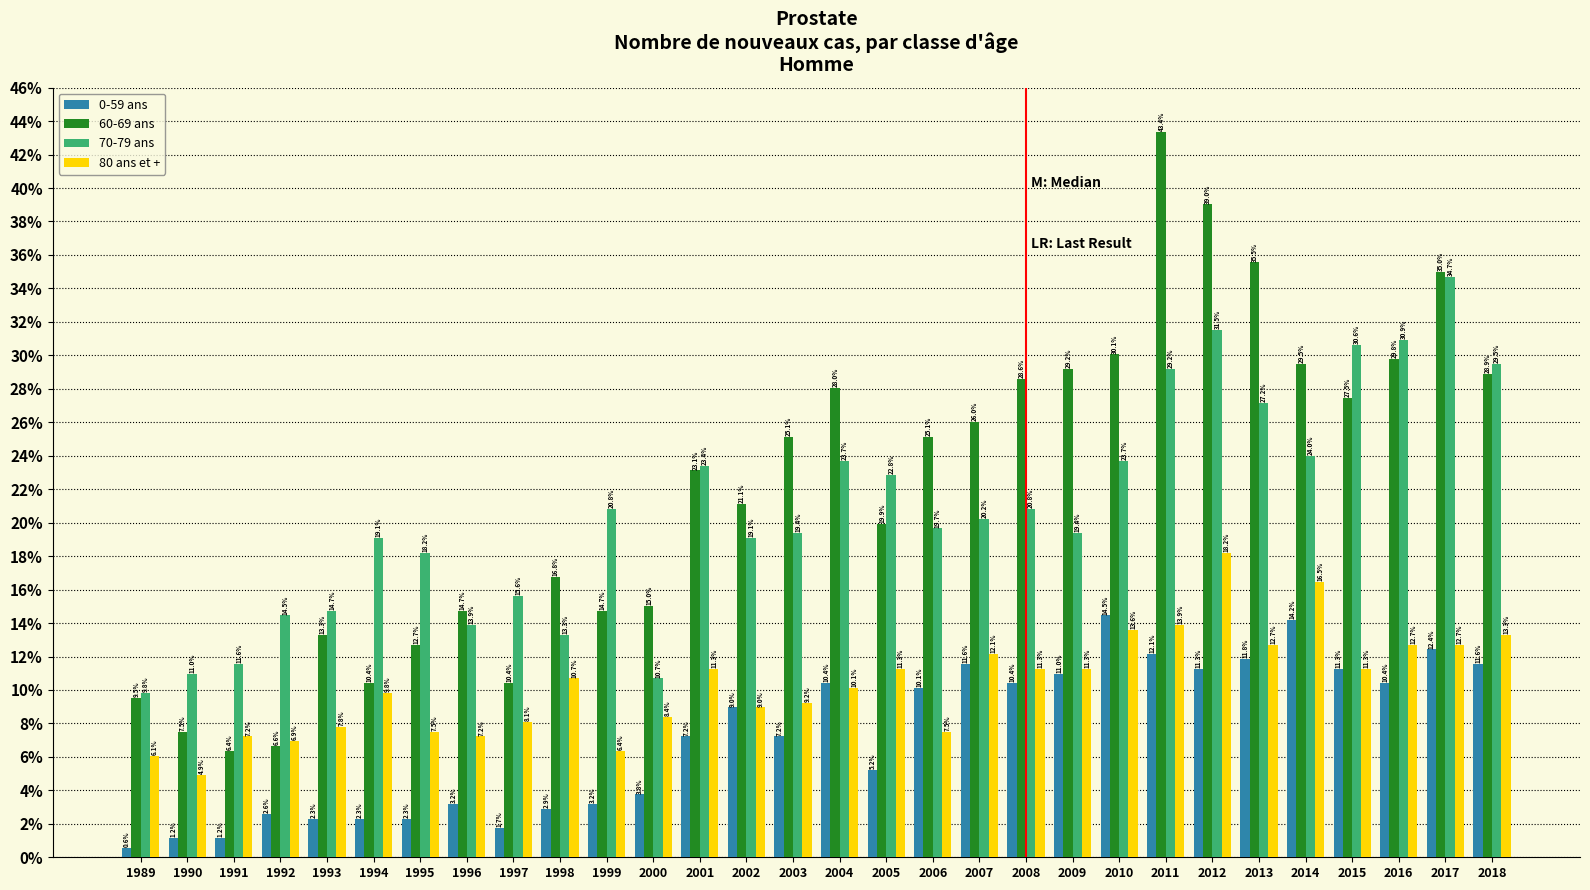

Reading right to left, transcribe all the data shown in this chart.

0-59 ans: 2018=11.6	2017=12.4	2016=10.4	2015=11.3	2014=14.2	2013=11.8	2012=11.3	2011=12.1	2010=14.5	2009=11.0	2008=10.4	2007=11.6	2006=10.1	2005=5.2	2004=10.4	2003=7.2	2002=9.0	2001=7.2	2000=3.8	1999=3.2	1998=2.9	1997=1.7	1996=3.2	1995=2.3	1994=2.3	1993=2.3	1992=2.6	1991=1.2	1990=1.2	1989=0.6
60-69 ans: 2018=28.9	2017=35.0	2016=29.8	2015=27.5	2014=29.5	2013=35.5	2012=39.0	2011=43.4	2010=30.1	2009=29.2	2008=28.6	2007=26.0	2006=25.1	2005=19.9	2004=28.0	2003=25.1	2002=21.1	2001=23.1	2000=15.0	1999=14.7	1998=16.8	1997=10.4	1996=14.7	1995=12.7	1994=10.4	1993=13.3	1992=6.6	1991=6.4	1990=7.5	1989=9.5
70-79 ans: 2018=29.5	2017=34.7	2016=30.9	2015=30.6	2014=24.0	2013=27.2	2012=31.5	2011=29.2	2010=23.7	2009=19.4	2008=20.8	2007=20.2	2006=19.7	2005=22.8	2004=23.7	2003=19.4	2002=19.1	2001=23.4	2000=10.7	1999=20.8	1998=13.3	1997=15.6	1996=13.9	1995=18.2	1994=19.1	1993=14.7	1992=14.5	1991=11.6	1990=11.0	1989=9.8
80 ans et +: 2018=13.3	2017=12.7	2016=12.7	2015=11.3	2014=16.5	2013=12.7	2012=18.2	2011=13.9	2010=13.6	2009=11.3	2008=11.3	2007=12.1	2006=7.5	2005=11.3	2004=10.1	2003=9.2	2002=9.0	2001=11.3	2000=8.4	1999=6.4	1998=10.7	1997=8.1	1996=7.2	1995=7.5	1994=9.8	1993=7.8	1992=6.9	1991=7.2	1990=4.9	1989=6.1